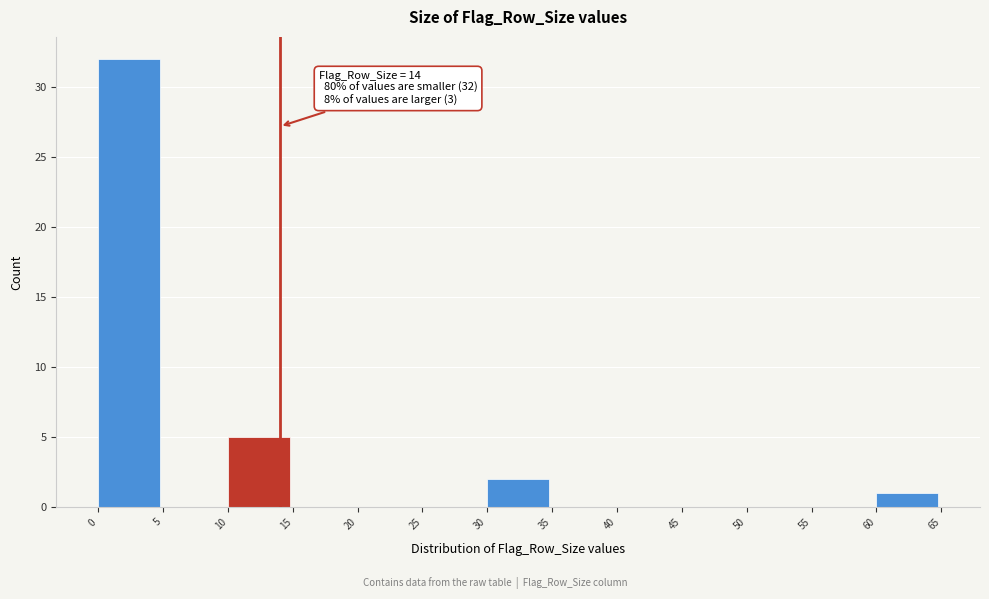

Which range on the x-axis has the tallest bar?

0 to 5